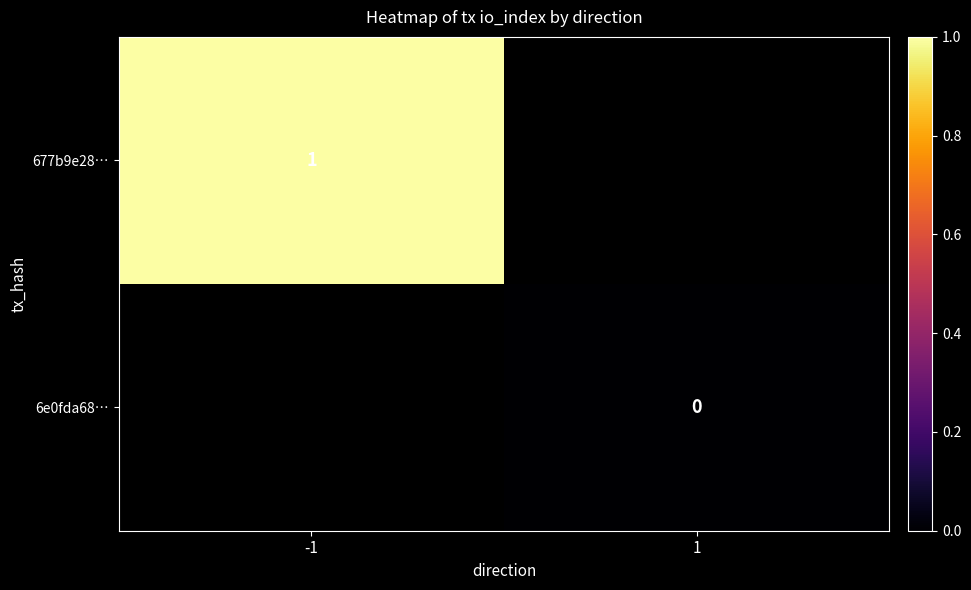

Is the value of 677b9e28… at -1 greater than the value of 6e0fda68… at 1?

Yes